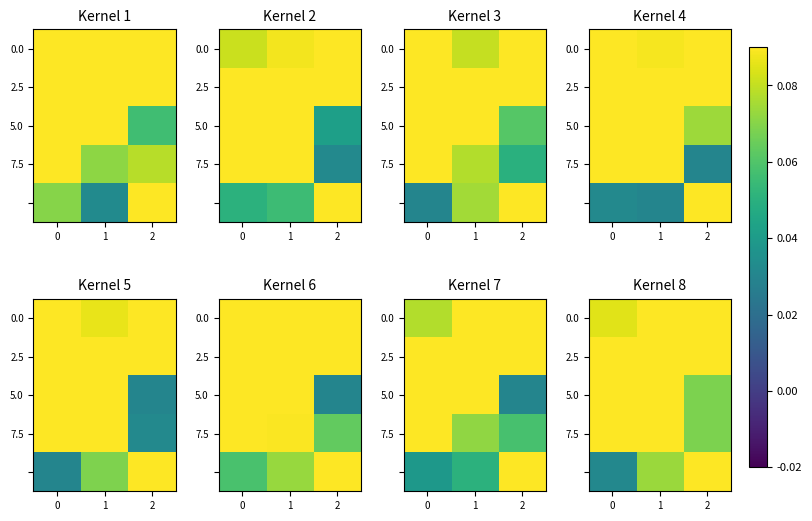

What is the sum of the 7.5 values at 2 and 1?

0.2